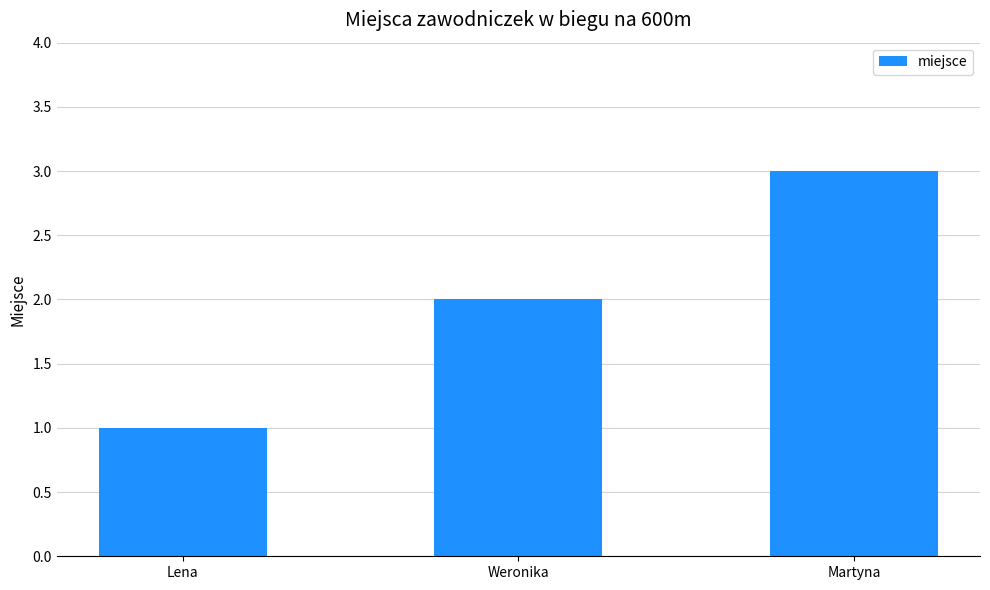

What is the average value?

2